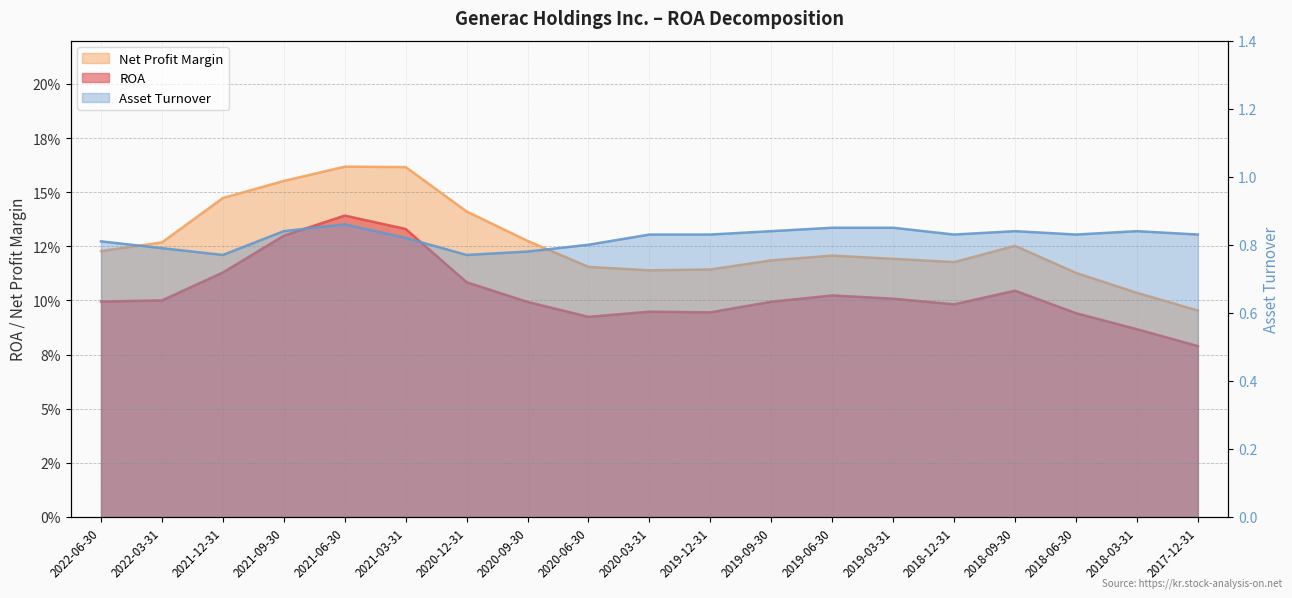

True or false: ROA has more than 0 interior local peaks.

True